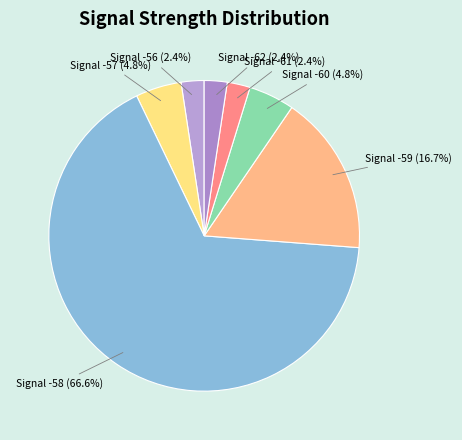

Which has a higher value, Signal -62 or Signal -59?

Signal -59